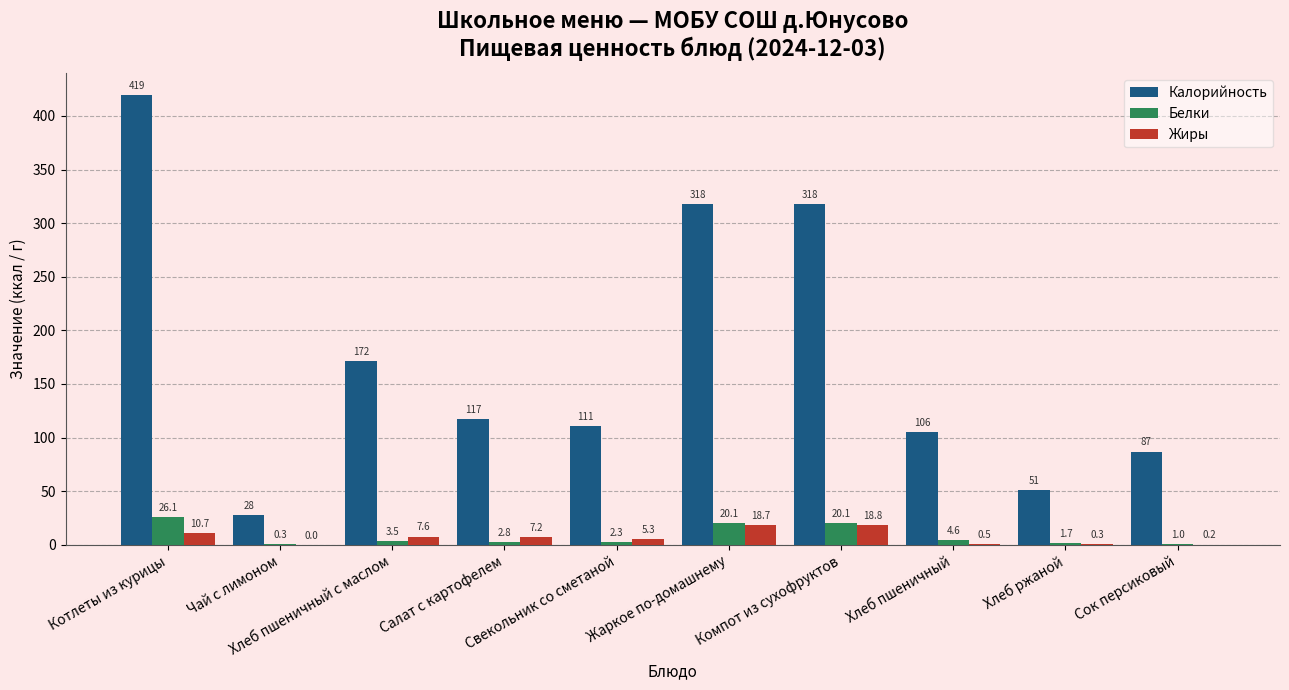

What is the maximum value shown in the chart?

419.1